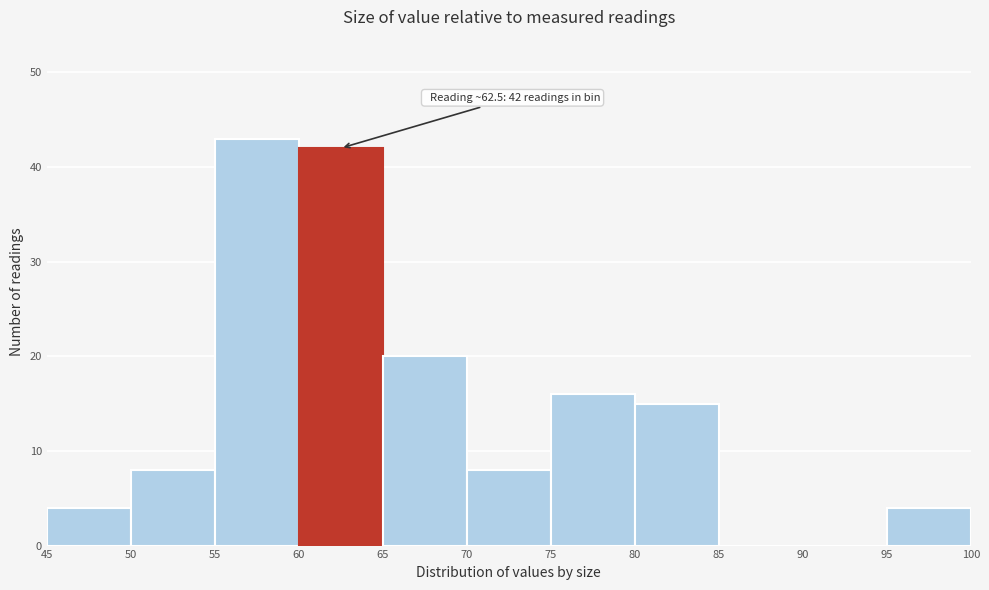

Which range on the x-axis has the tallest bar?

55 to 60